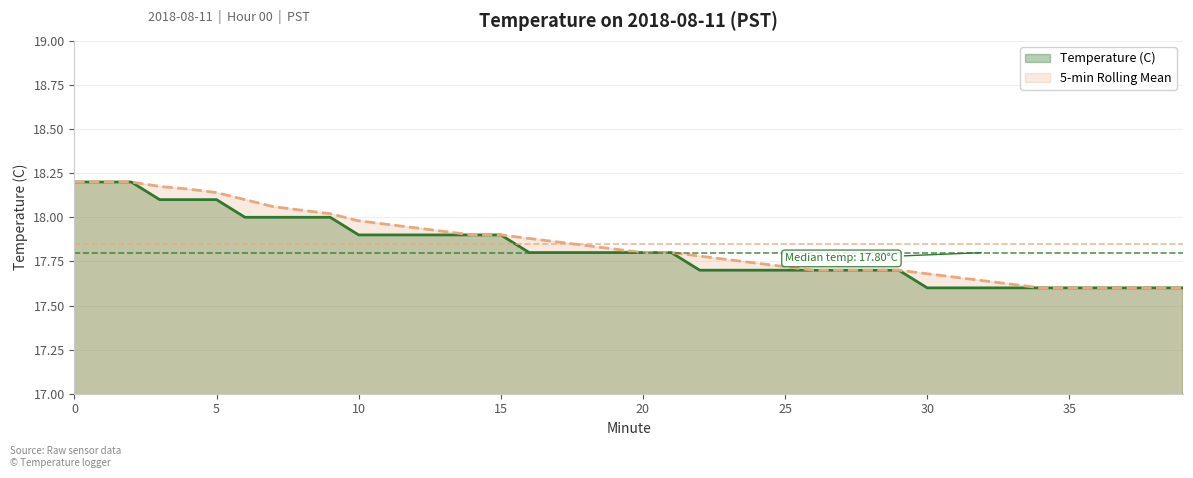

Reading left to right, what are all the values shown in this chart?

0=18.2	1=18.2	2=18.2	3=18.1	4=18.1	5=18.1	6=18.0	7=18.0	8=18.0	9=18.0	10=17.9	11=17.9	12=17.9	13=17.9	14=17.9	15=17.9	16=17.8	17=17.8	18=17.8	19=17.8	20=17.8	21=17.8	22=17.7	23=17.7	24=17.7	25=17.7	26=17.7	27=17.7	28=17.7	29=17.7	30=17.6	31=17.6	32=17.6	33=17.6	34=17.6	35=17.6	36=17.6	37=17.6	38=17.6	39=17.6